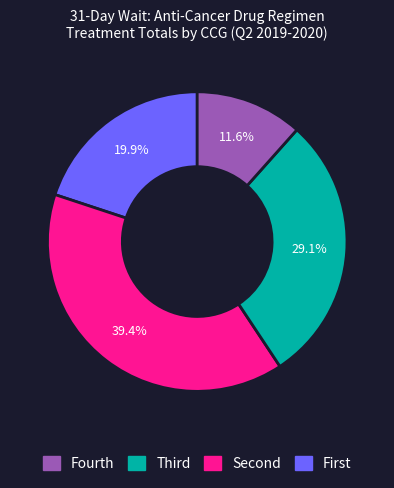

Does any single category account for the majority?

No